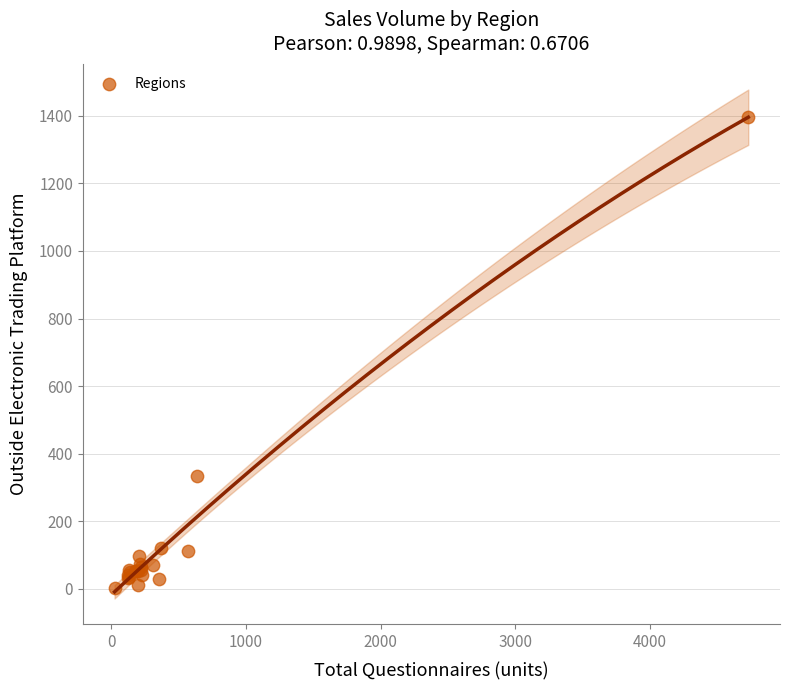

What Y value in the scatter plot is closest to 699?

334